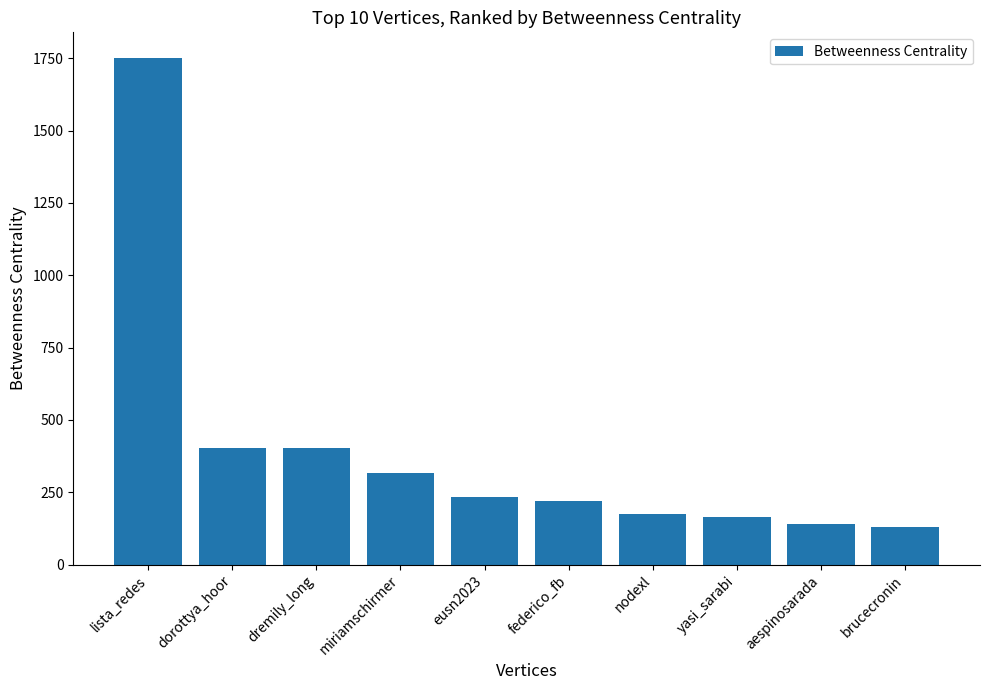

Reading left to right, transcribe all the data shown in this chart.

1751.8	404.0	404.0	315.5	234.0	219.5	175.2	163.6	141.8	129.1